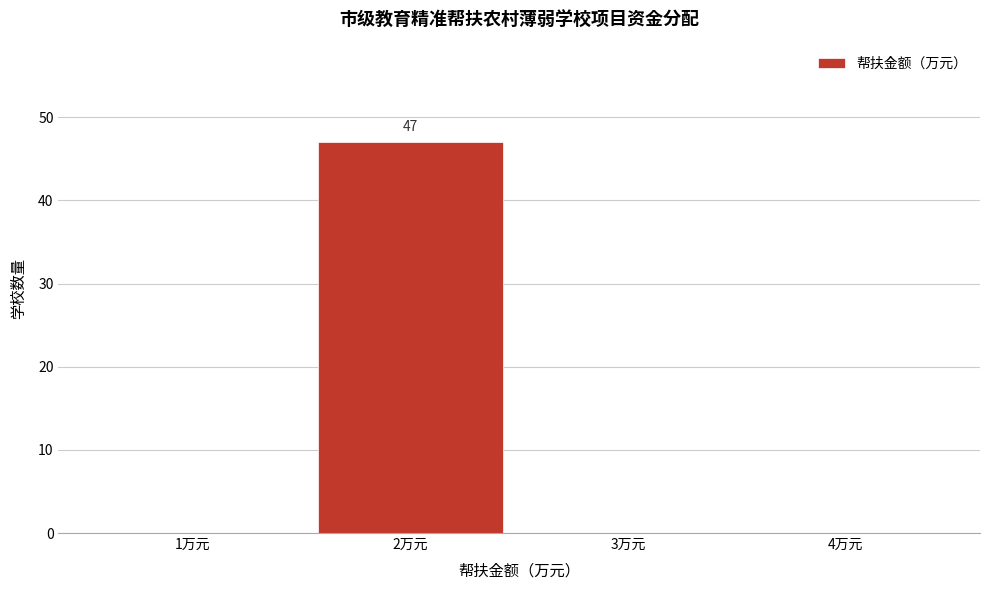

Which range on the x-axis has the tallest bar?

1.5 to 2.5